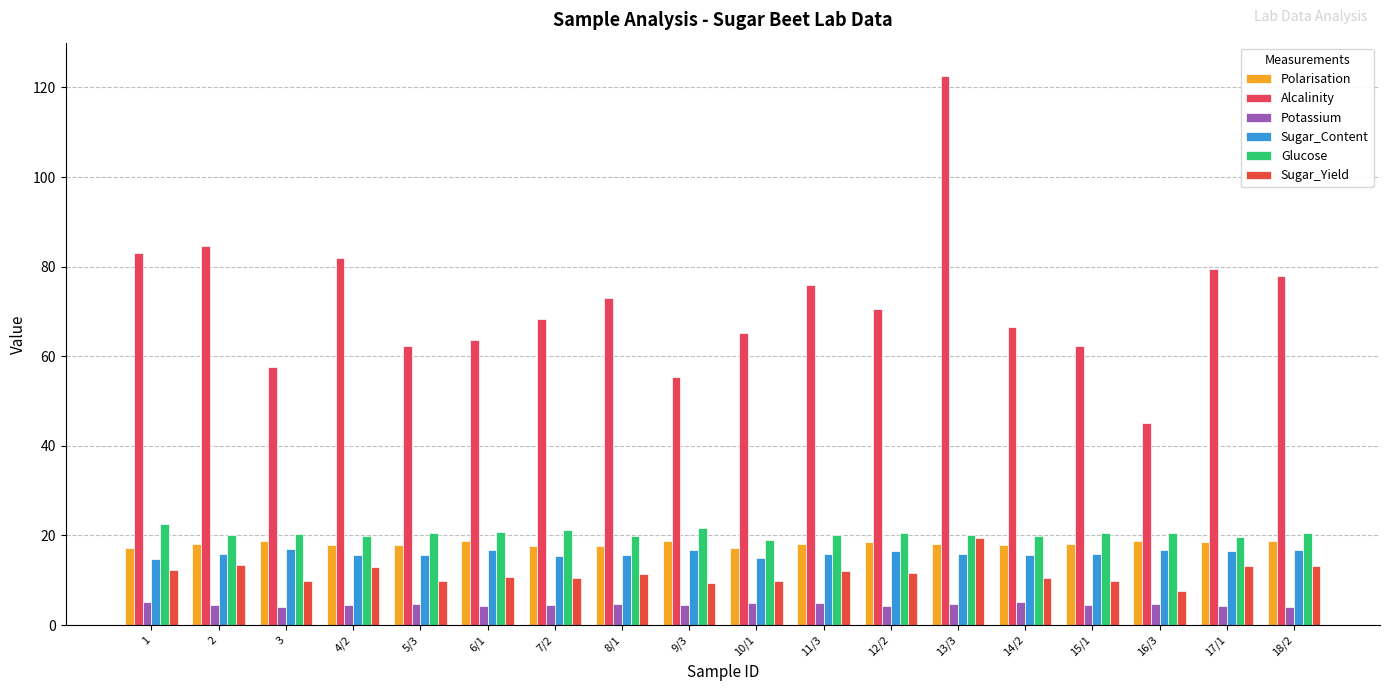

What value does the Alcalinity series have at 15/1?

62.2